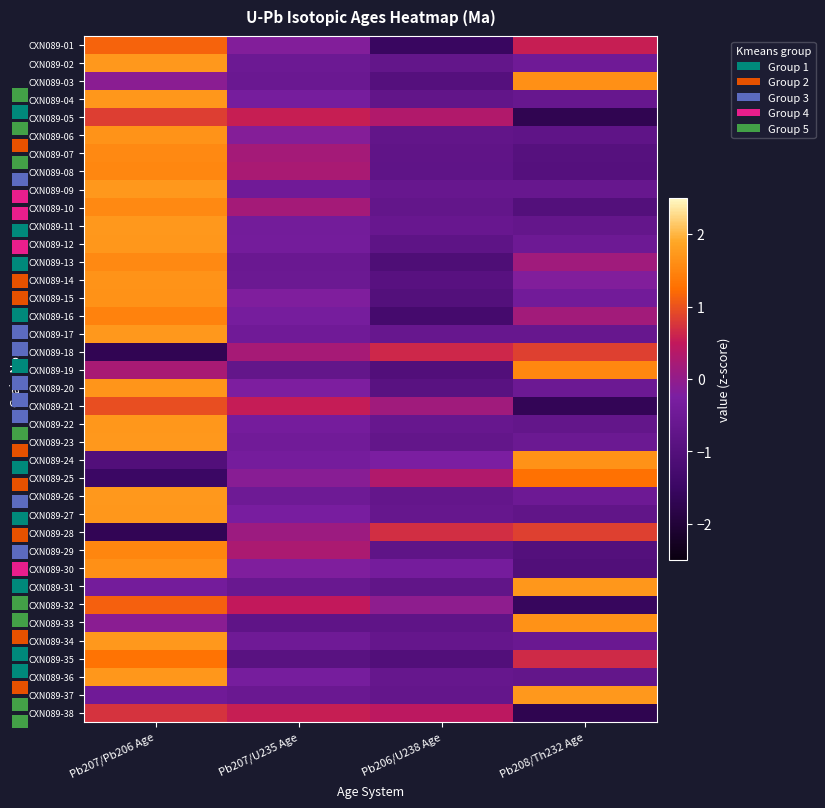

True or false: CXN089-12 has a value of 2.5 at Pb207/Pb206 Age.

False